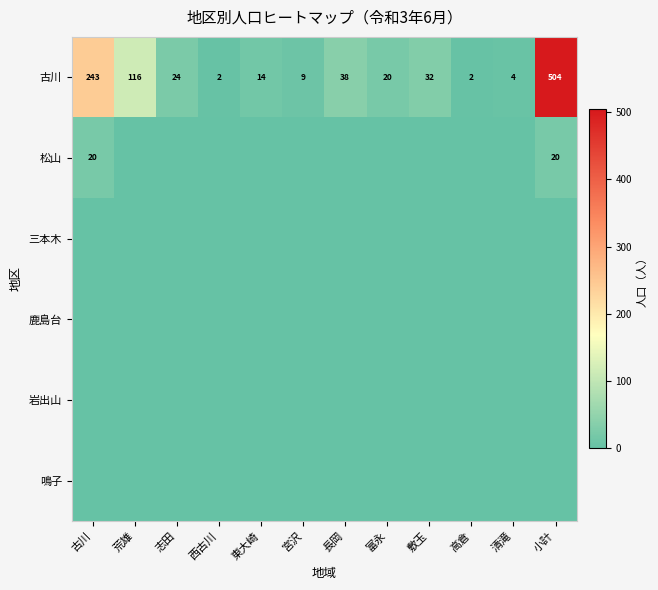

Between 小計 and 清滝, which is larger?

小計